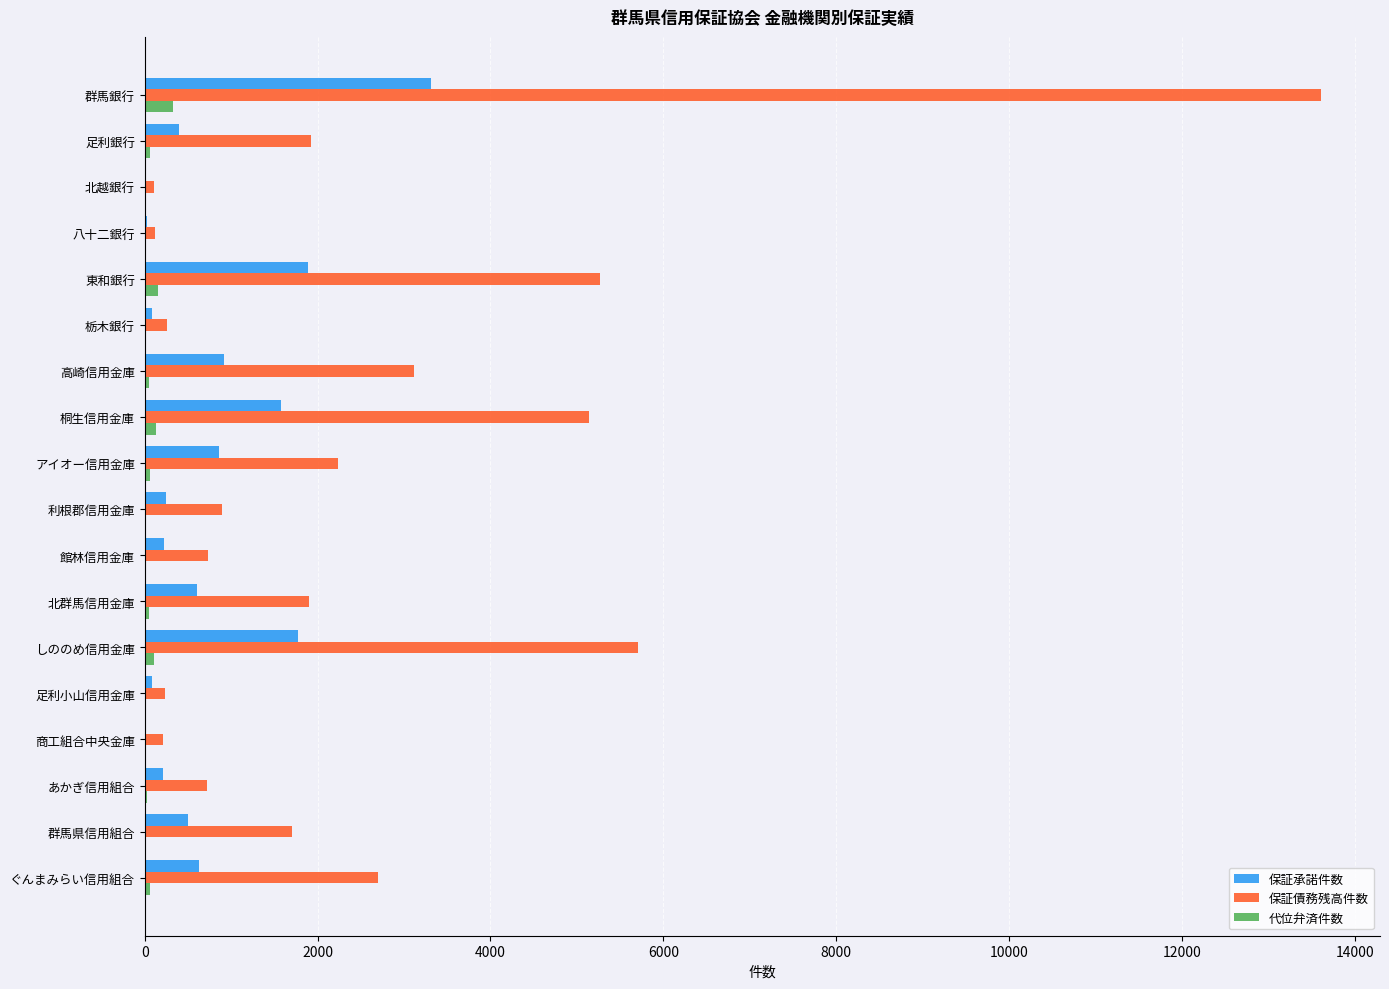

Which category has the highest value across all series?

群馬銀行